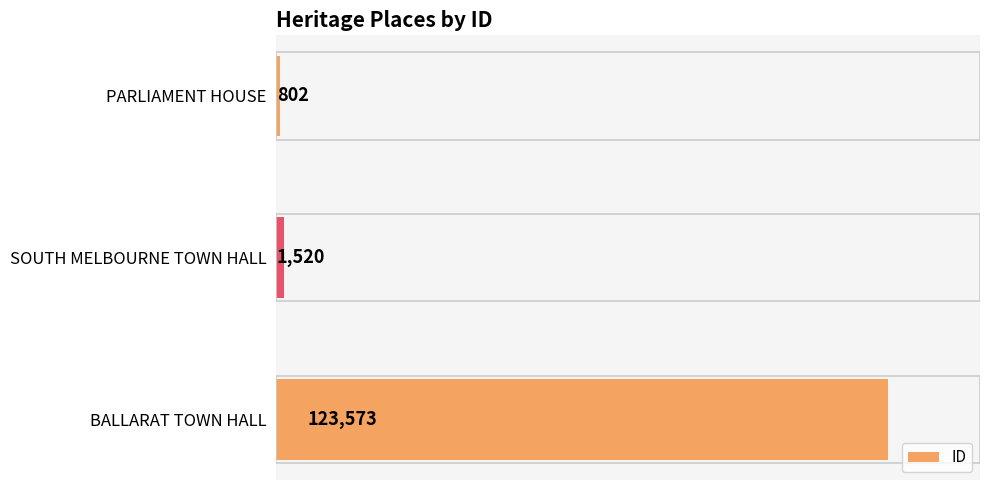

True or false: the data shows 193612 at BALLARAT TOWN HALL.

False